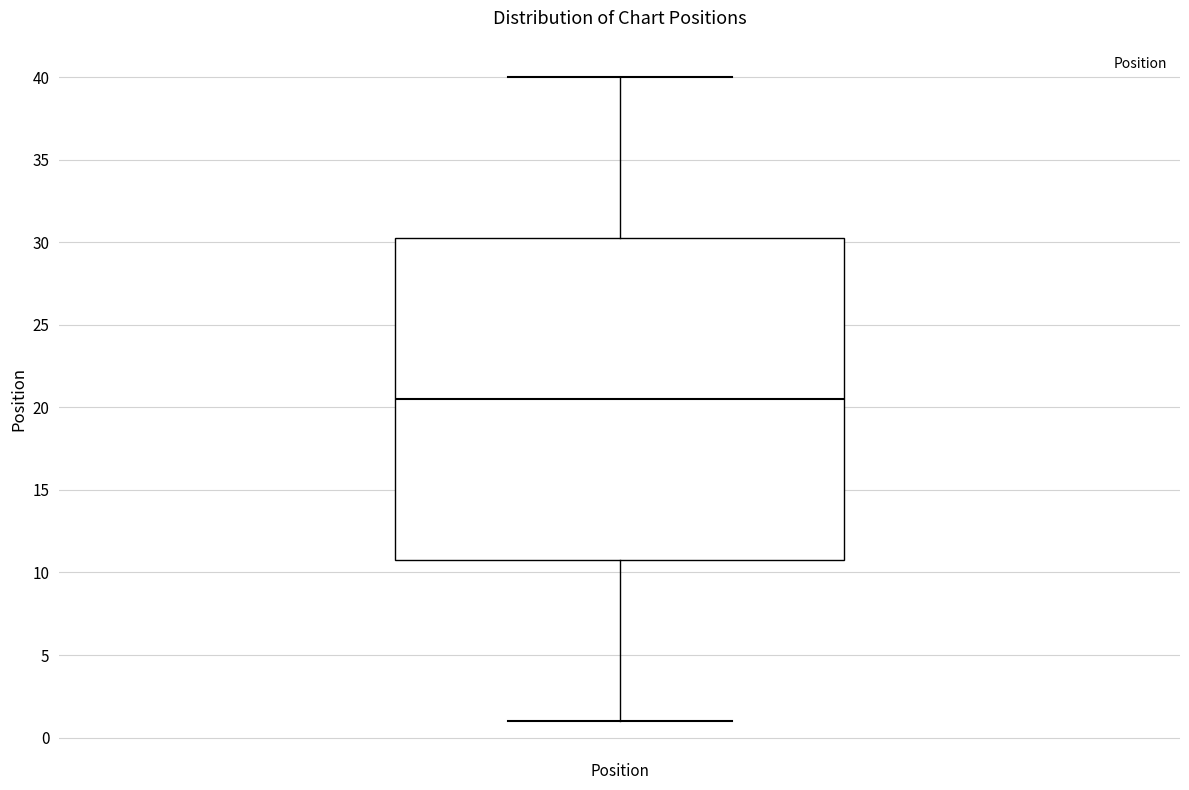

Read this box plot against the y-axis: the position of the median line, the range covered by the box, and the ends of both whiskers. The values are not printed on the chart, so give them approximately, as read against the axis.

median 20.5, box 11.0 to 30.5, whiskers 1.0 to 40.0